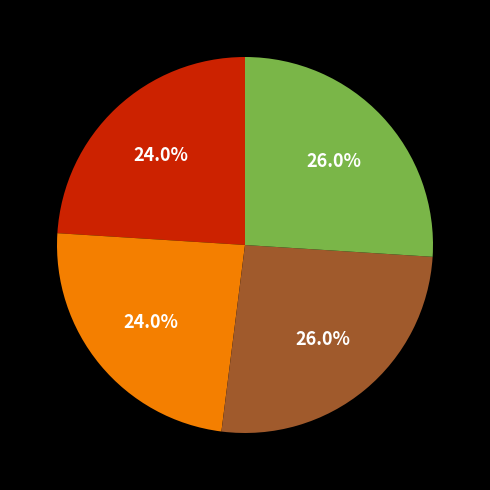

Does any single category account for the majority?

No